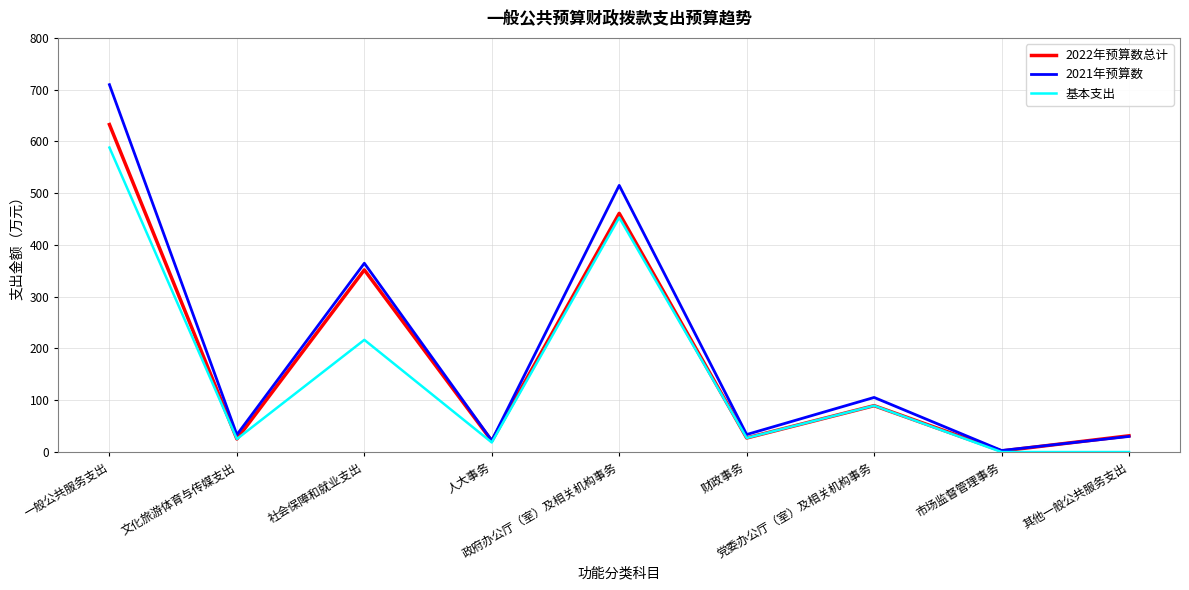

What is the highest value of the 基本支出 series?

588.1